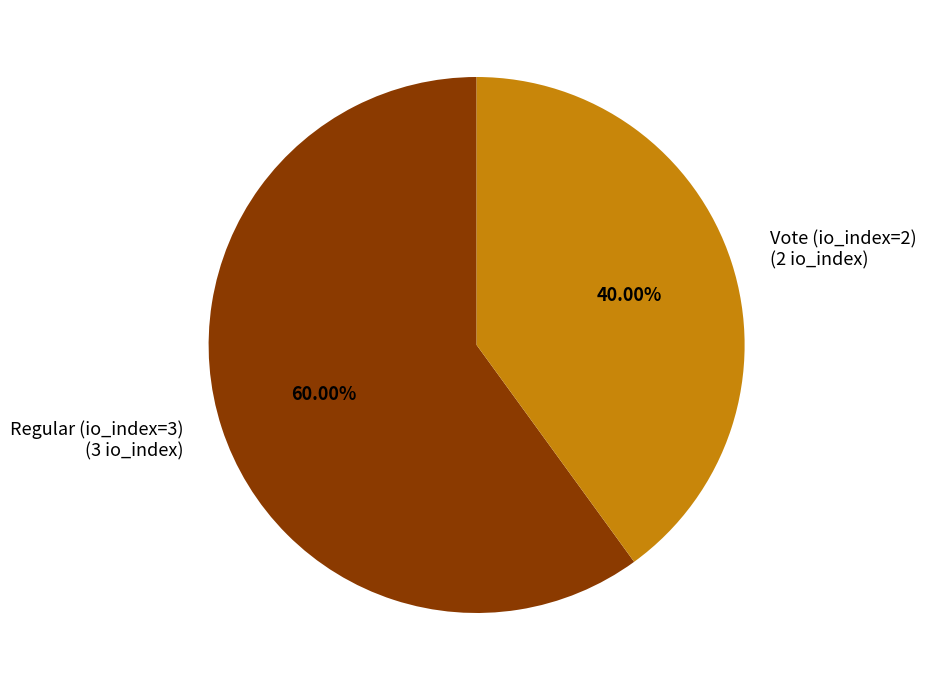

To the nearest percent, what percentage of the pie is Regular (io_index=3)?

60%